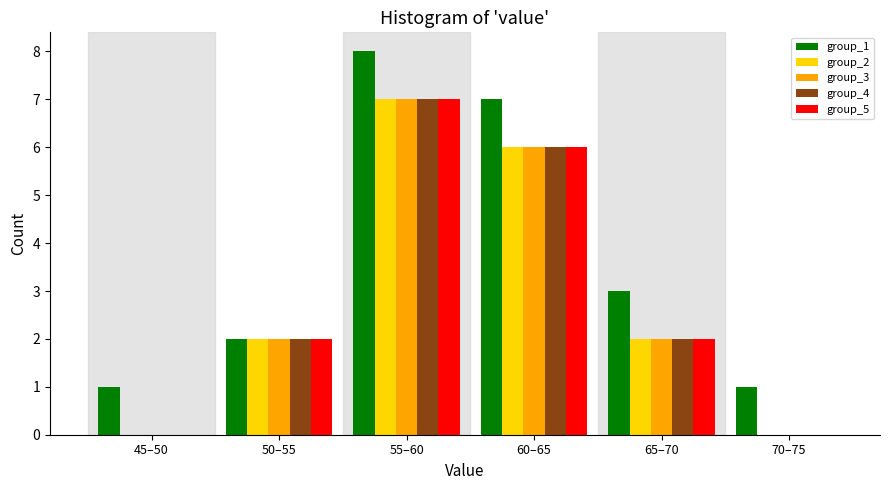

Reading left to right, what are all the values shown in this chart?

group_1: 45–50=1	50–55=2	55–60=8	60–65=7	65–70=3	70–75=1
group_2: 45–50=0	50–55=2	55–60=7	60–65=6	65–70=2	70–75=0
group_3: 45–50=0	50–55=2	55–60=7	60–65=6	65–70=2	70–75=0
group_4: 45–50=0	50–55=2	55–60=7	60–65=6	65–70=2	70–75=0
group_5: 45–50=0	50–55=2	55–60=7	60–65=6	65–70=2	70–75=0